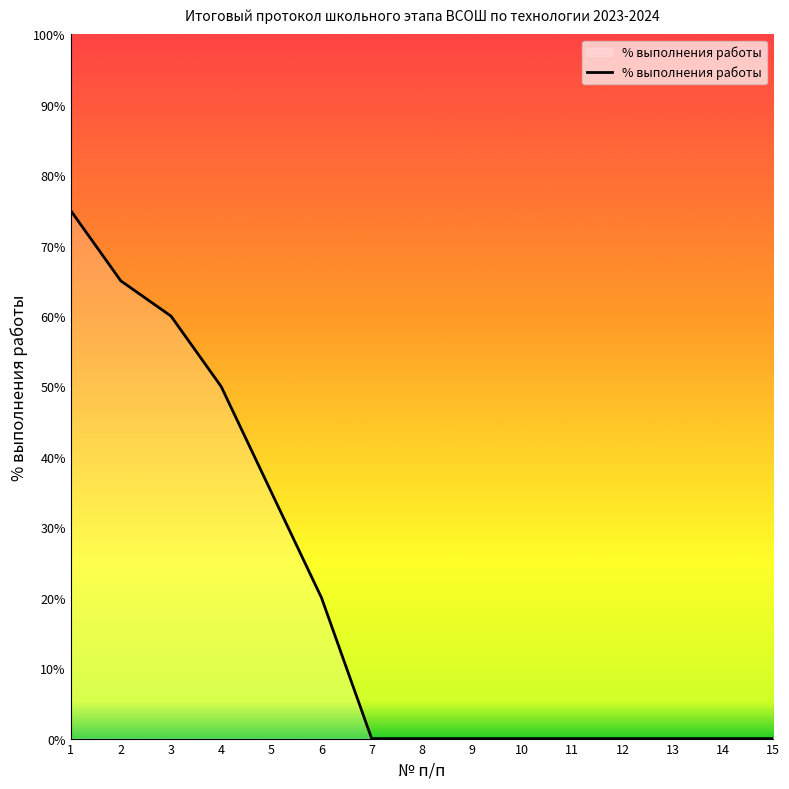

How many lines are shown in the chart?

1